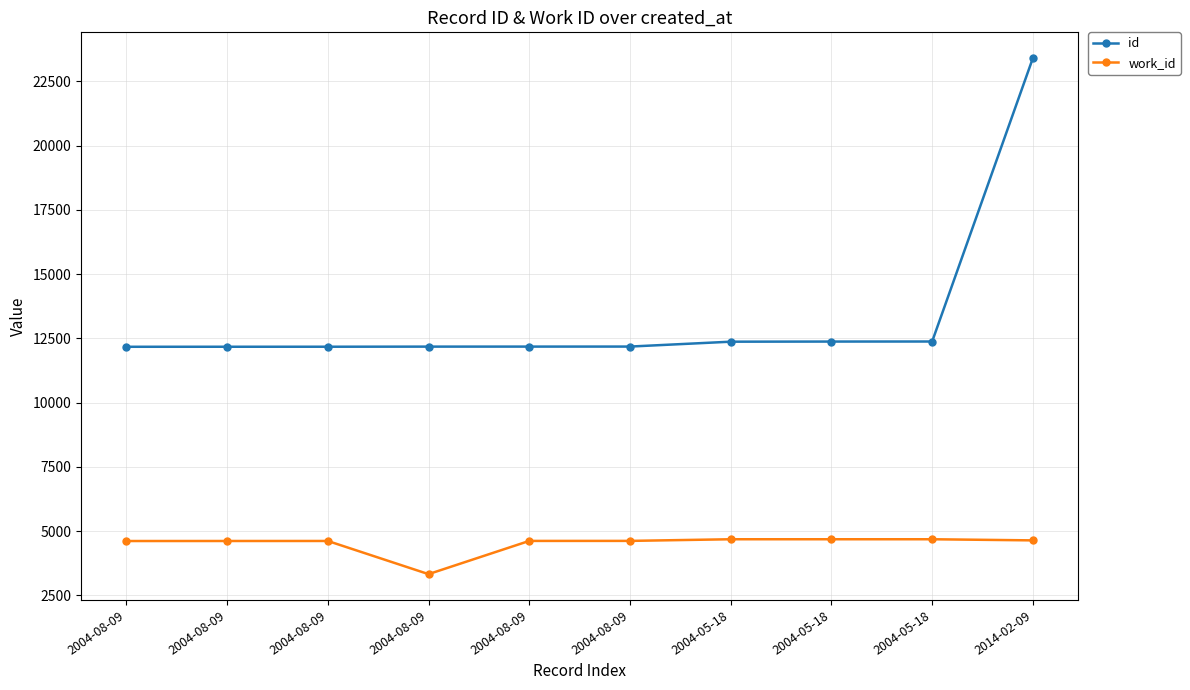

How many interior local valleys does the work_id series have?

1